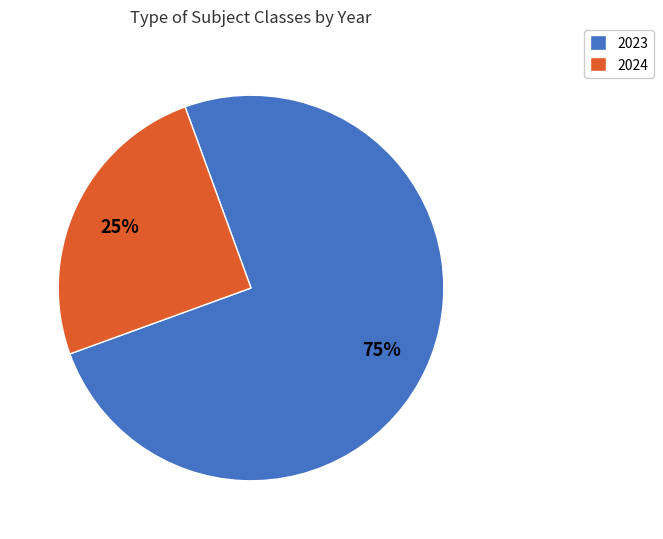

Rank the categories by value from highest to lowest.

2023, 2024